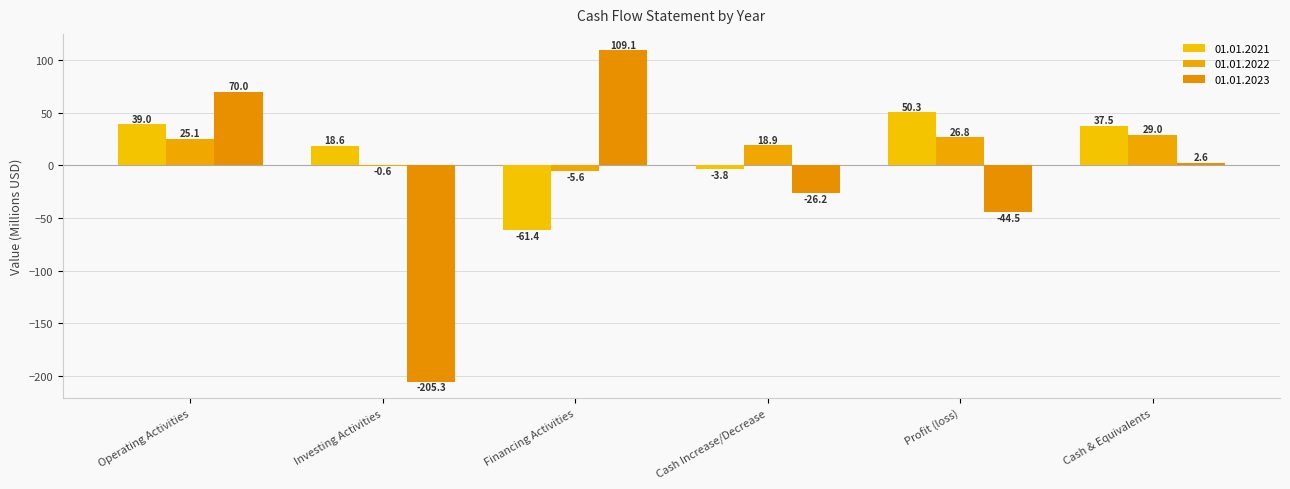

Is it true that 01.01.2022 equals 39.9 at Operating Activities?

False